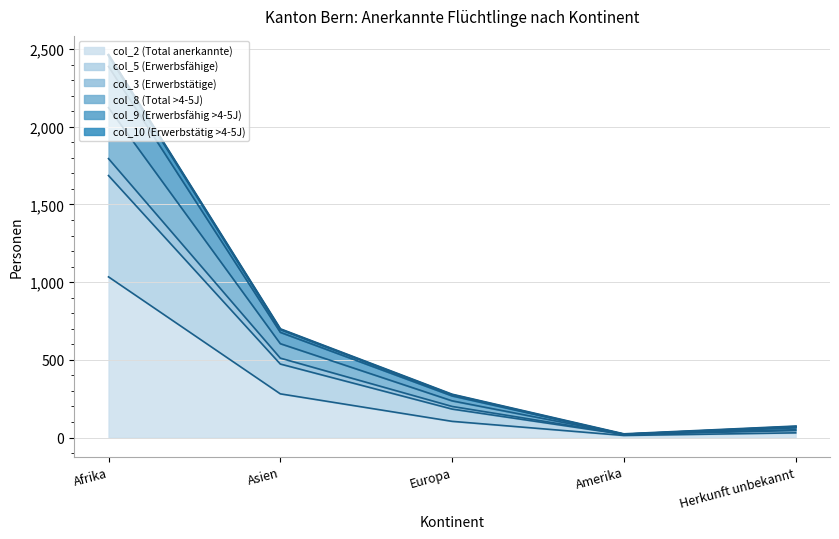

At which category is the sum across all series the highest?

Afrika